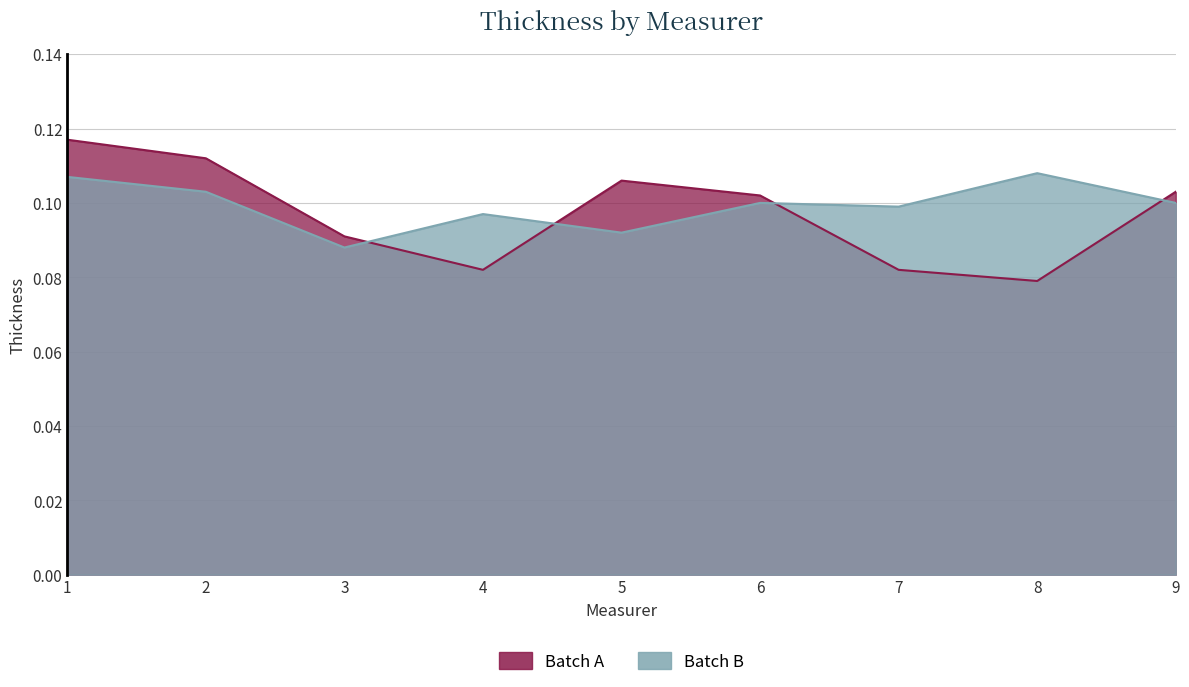

List the series in order of their peak value, lowest first.

Batch B, Batch A